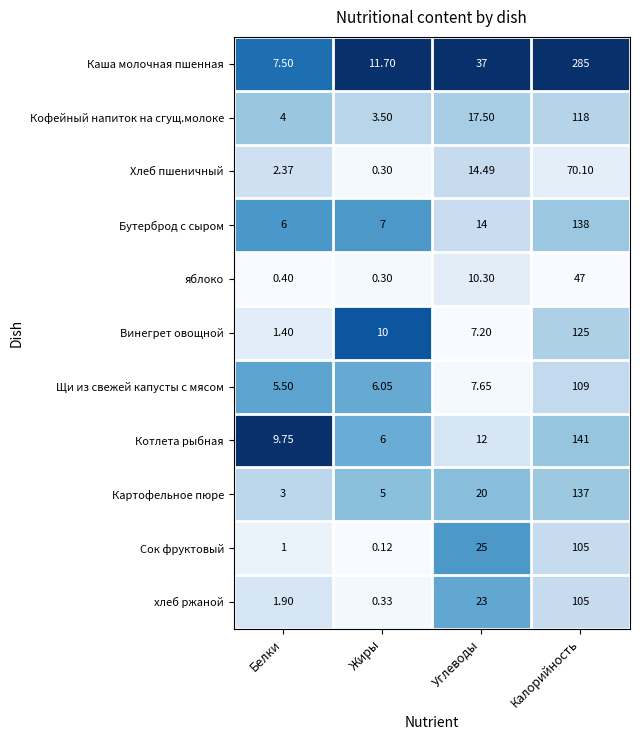

How many distinct data groups are displayed?

11